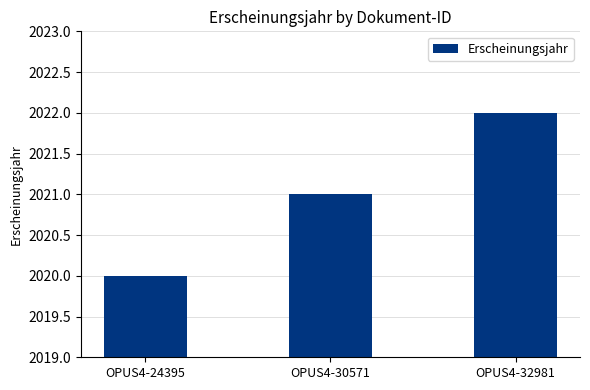

How many categories are shown in the chart?

3